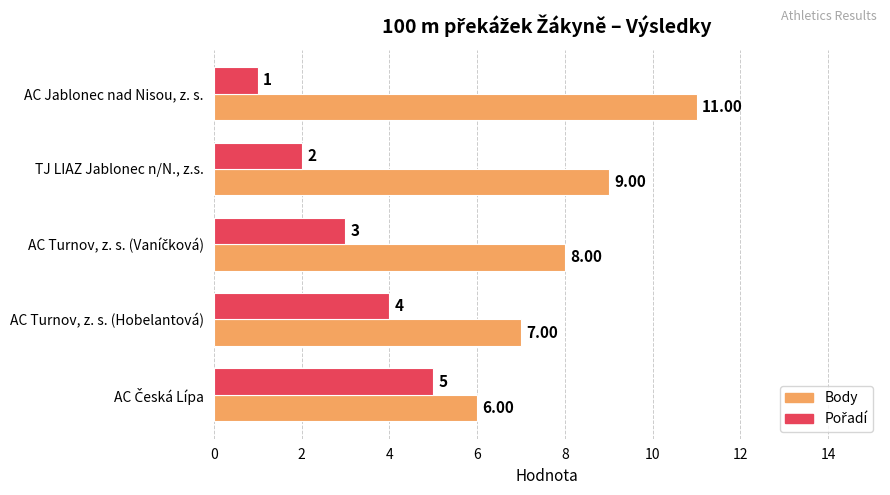

What is the difference between the maximum and minimum values in the Body series?

5